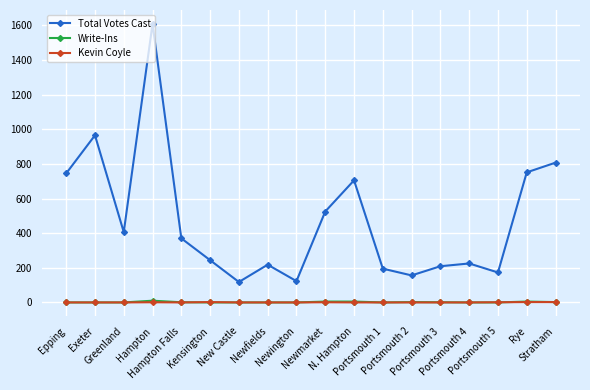

True or false: Kevin Coyle and Total Votes Cast intersect in this chart.

False